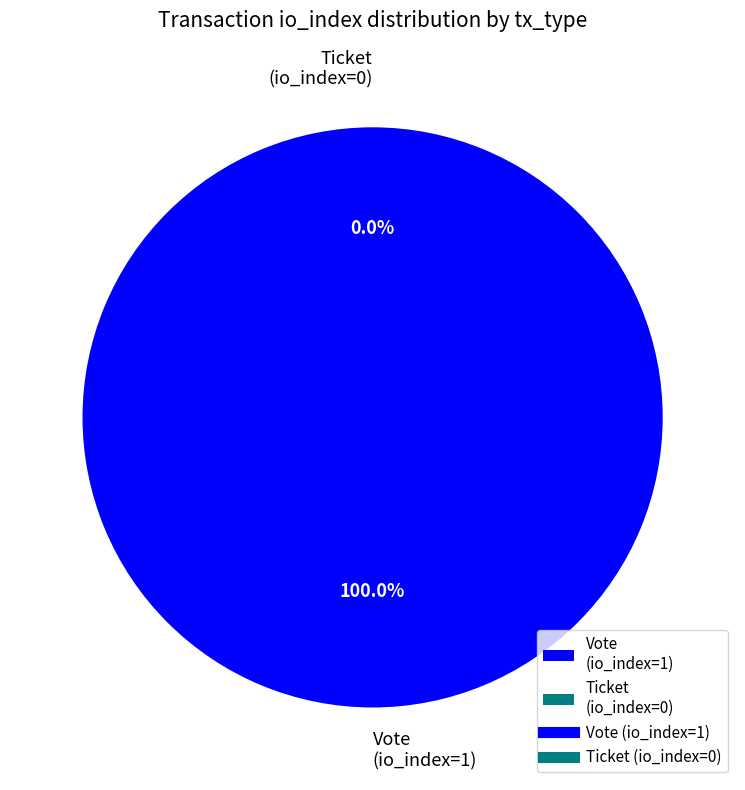

To the nearest percent, what portion does Vote (io_index=1) represent?

100%